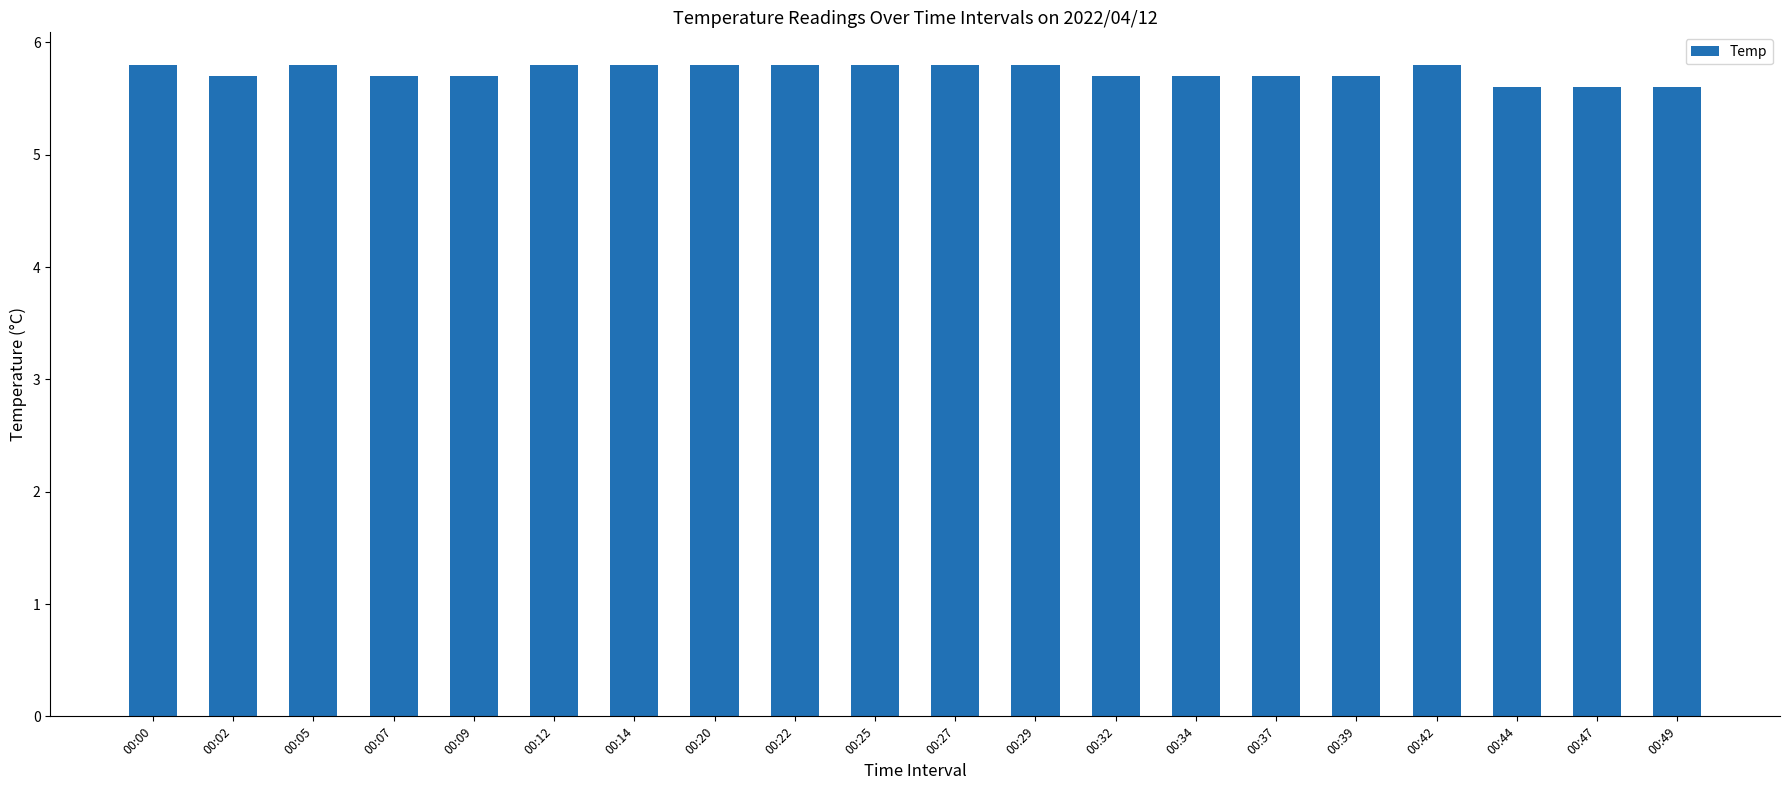

Between 00:25 and 00:34, which is larger?

00:25